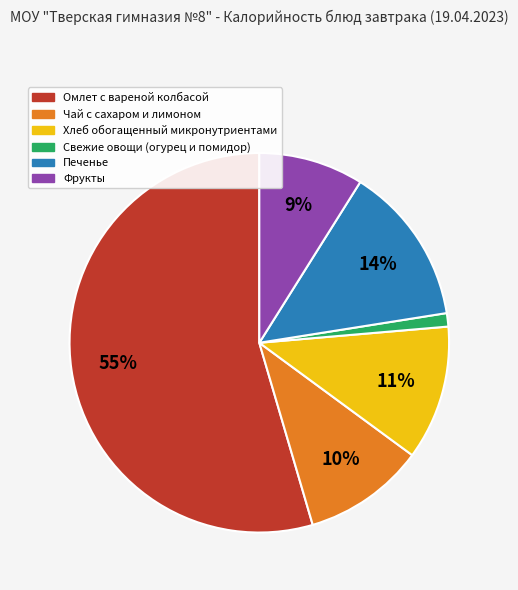

True or false: Омлет с вареной колбасой accounts for 48% of the total.

False